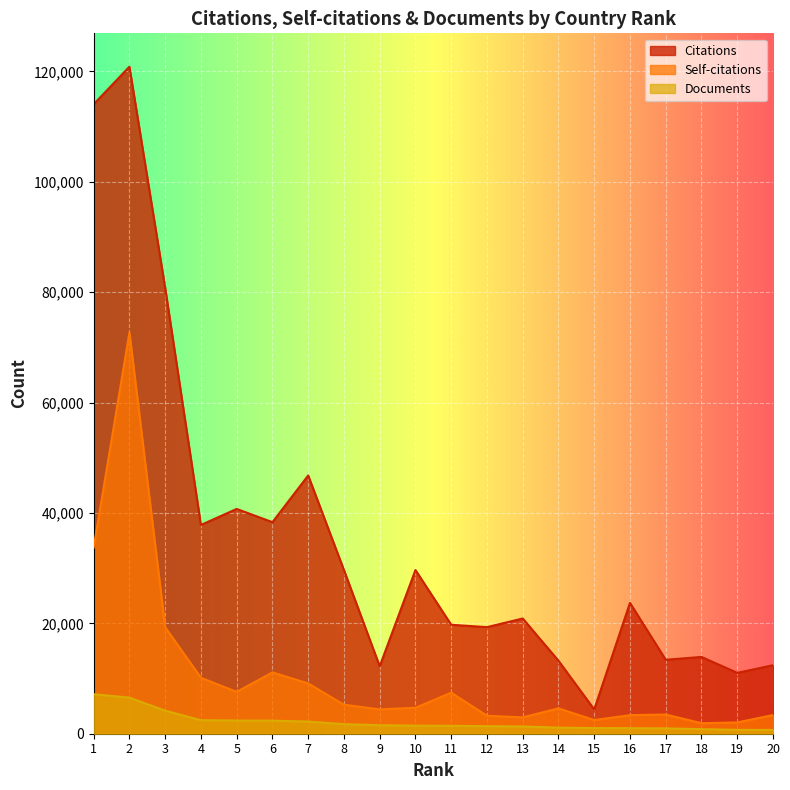

True or false: Self-citations and Citations intersect in this chart.

False